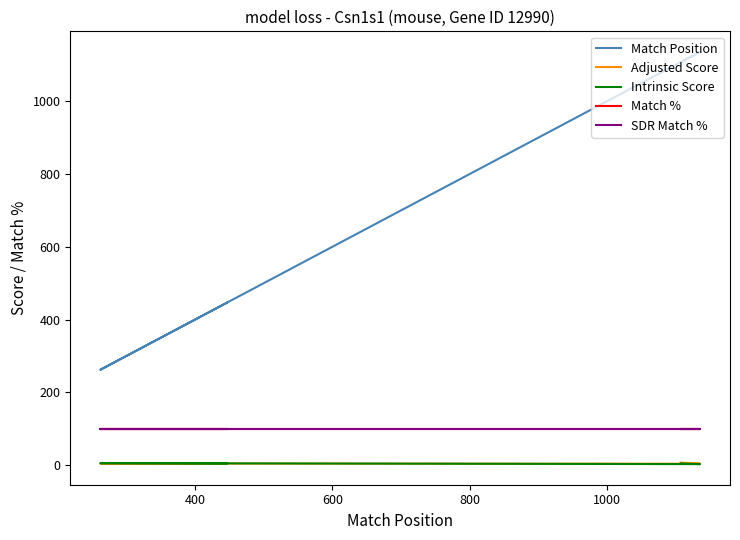

How many distinct data groups are displayed?

5